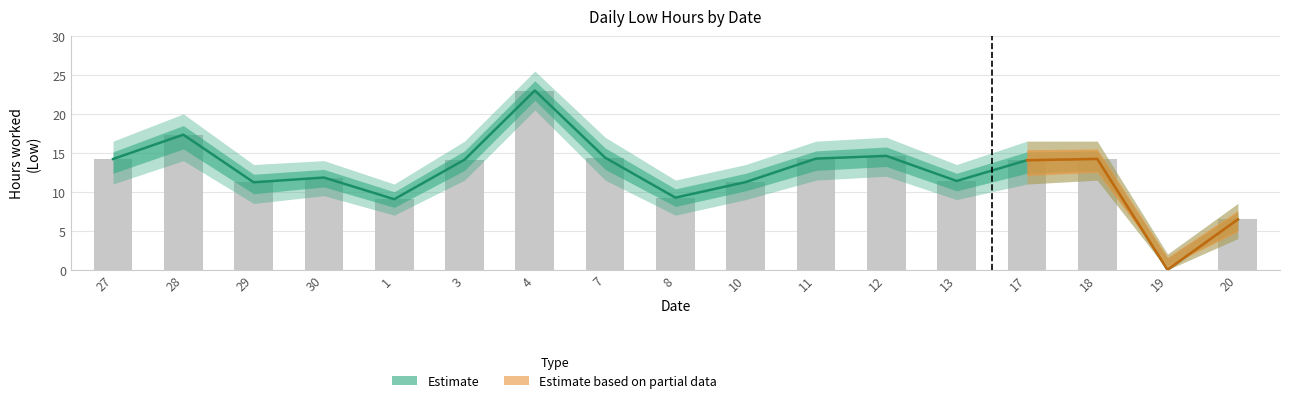

What is the value of the Low Hours bar at the 1st from the left?

14.2